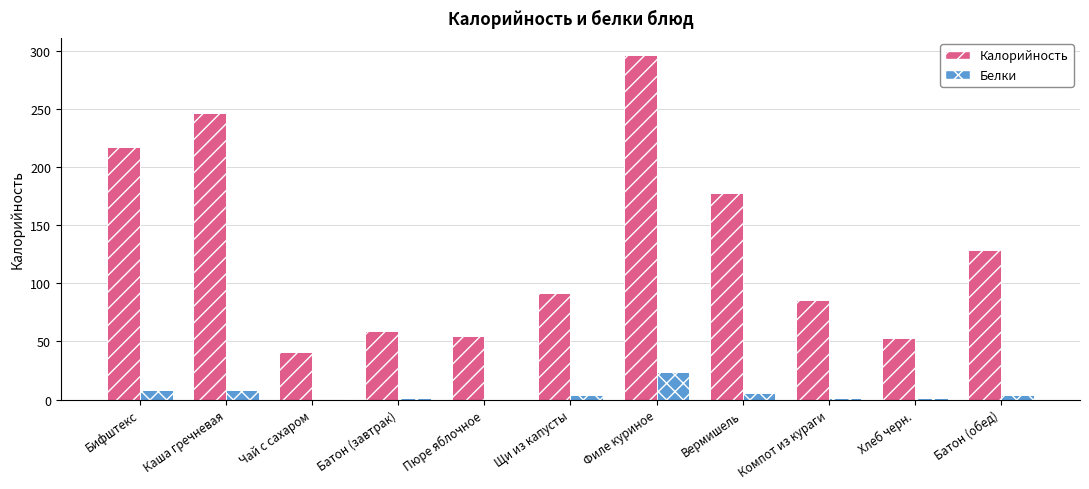

How many data points in Белки are above 3?

6